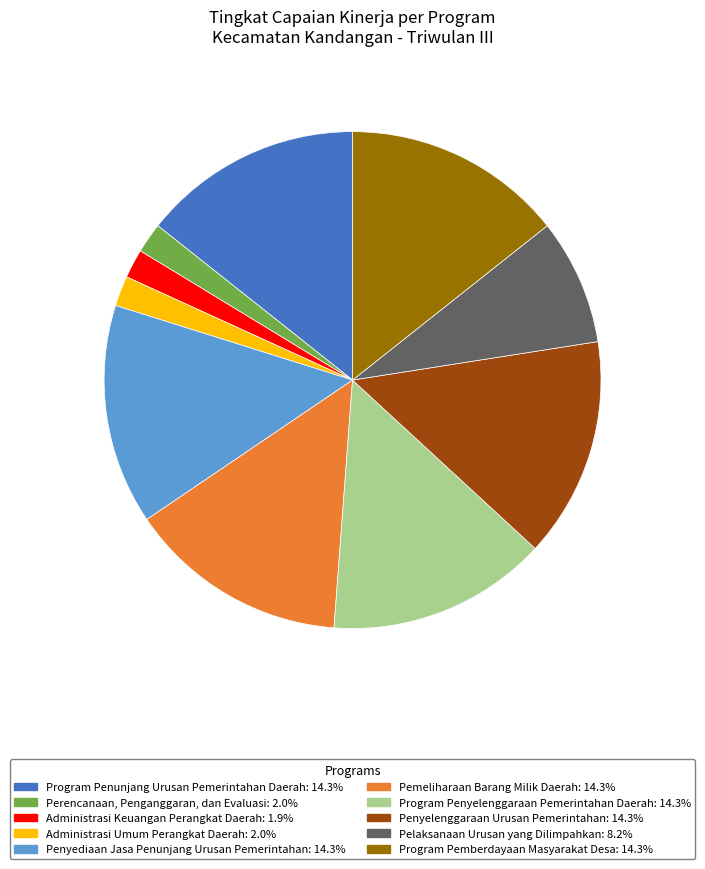

Does Penyediaan Jasa Penunjang Urusan Pemerintahan: 14.3% represent more than half of the total?

No